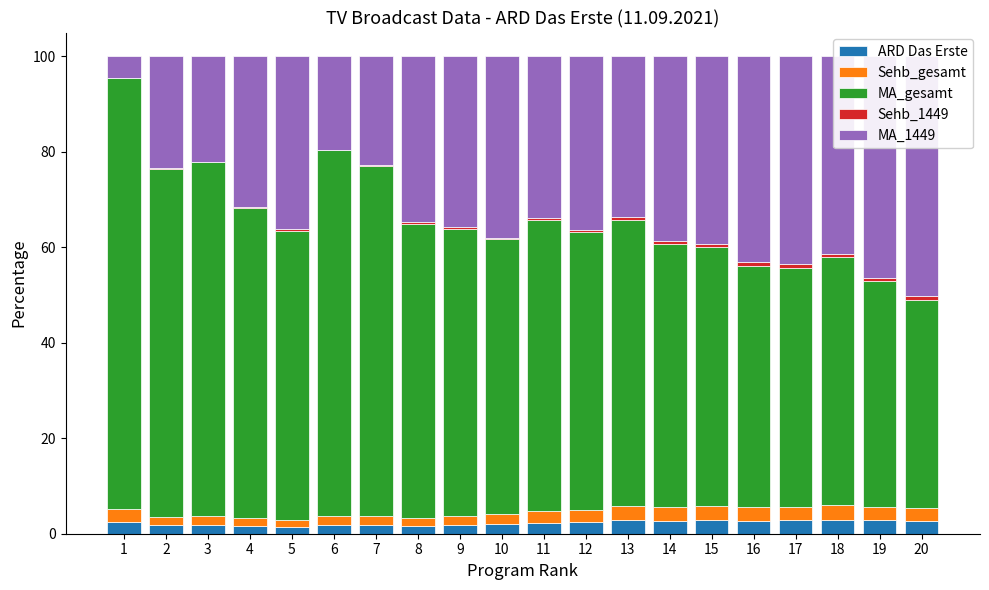

At which label is MA_gesamt closest to 66?

4